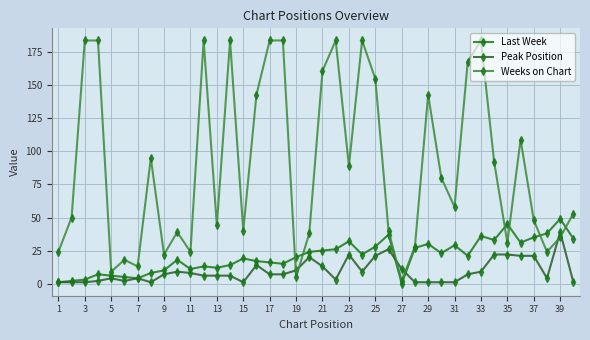

Reading right to left, transcribe all the data shown in this chart.

Last Week: 34	49	38	35	31	45	33	36	21	29	23	30	27	0	37	28	22	32	26	25	24	20	15	16	17	19	14	12	13	11	18	10	8	4	5	6	7	3	2	1
Peak Position: 1	39	4	21	21	22	22	9	7	1	1	1	1	11	26	21	9	22	3	13	20	10	7	7	14	1	6	6	6	8	9	7	1	4	2	4	2	1	1	1
Weeks on Chart: 53	35	24	48	109	31	92	184	168	58	80	143	28	2	40	155	184	89	184	161	38	5	184	184	143	40	184	44	184	24	39	22	95	13	18	9	184	184	50	24